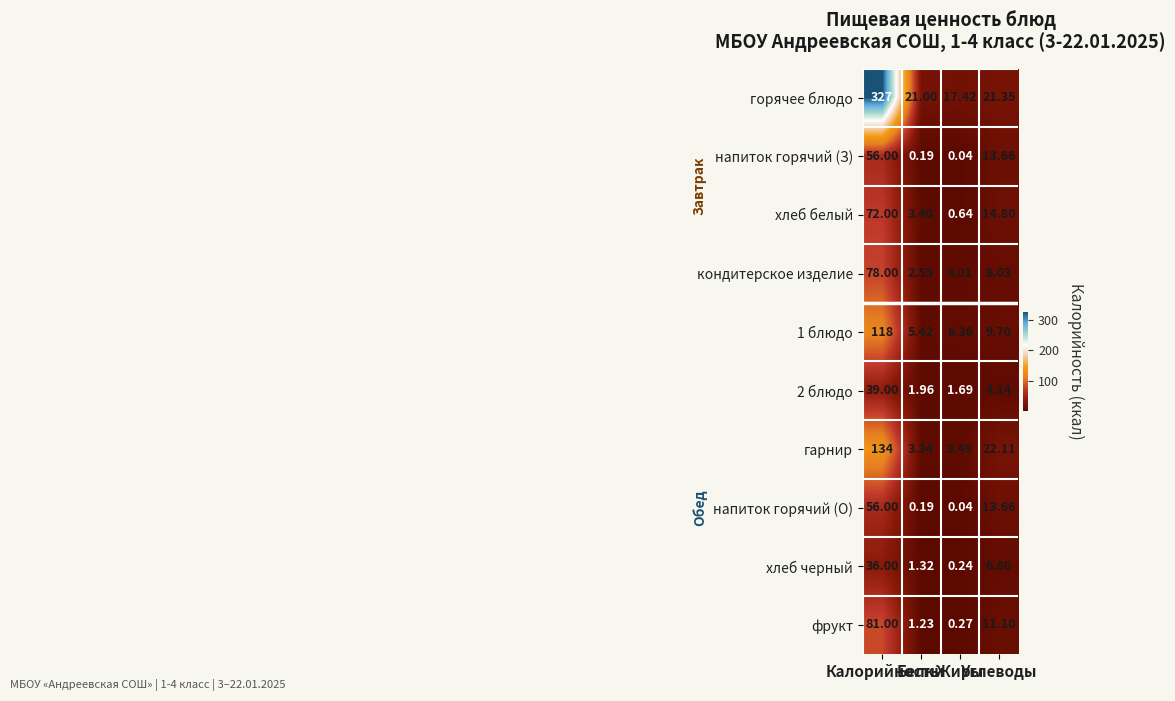

Which series has the largest total across all categories?

горячее блюдо